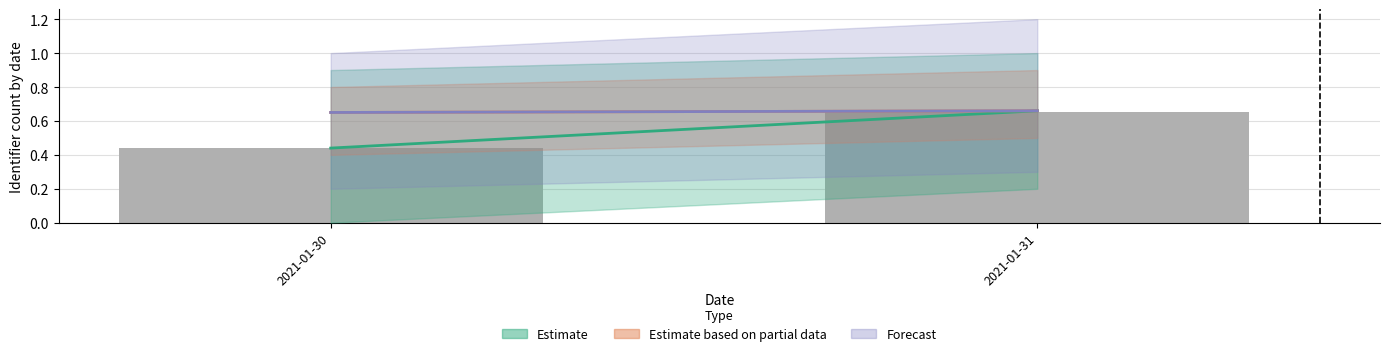

What is the sum of all values?

1.1